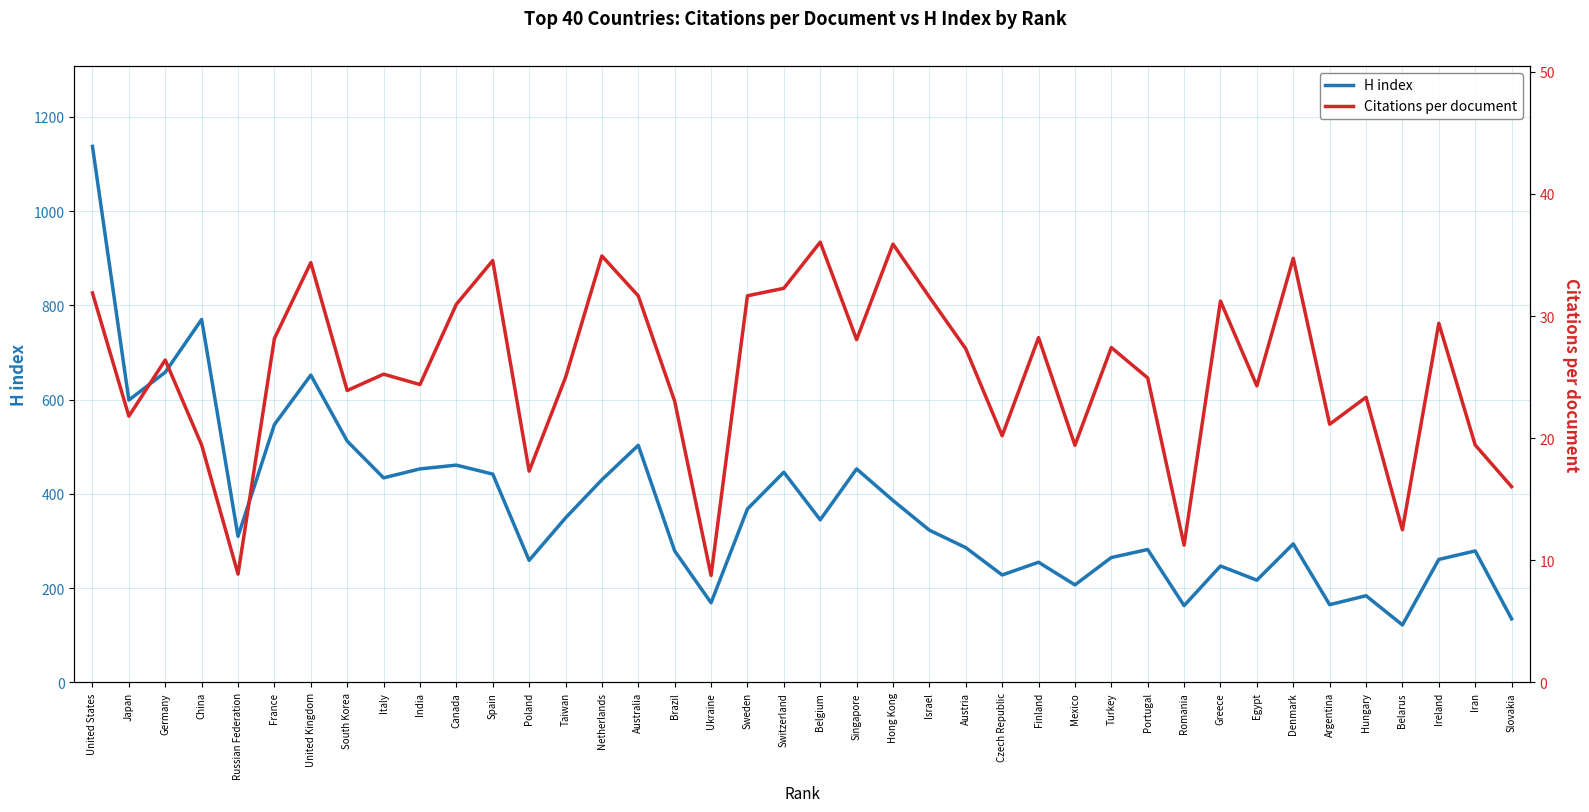

Which series has the widest spread of values?

H index